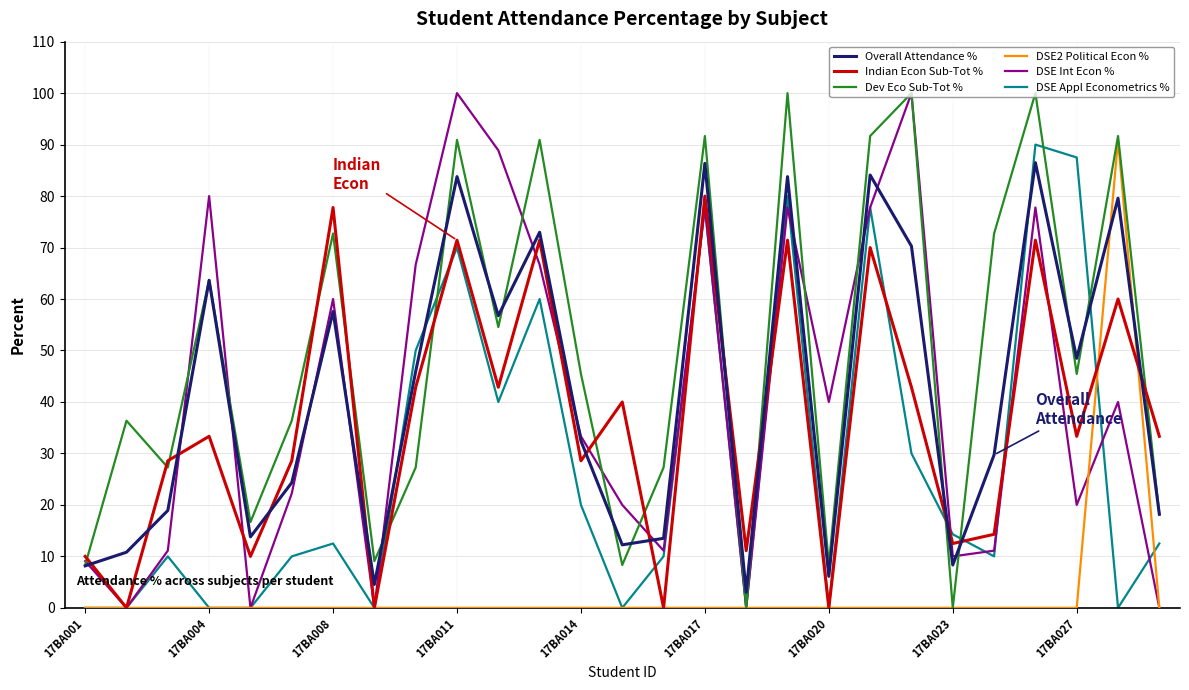

What is the highest value of the Indian Econ Sub-Tot % series?

80.0